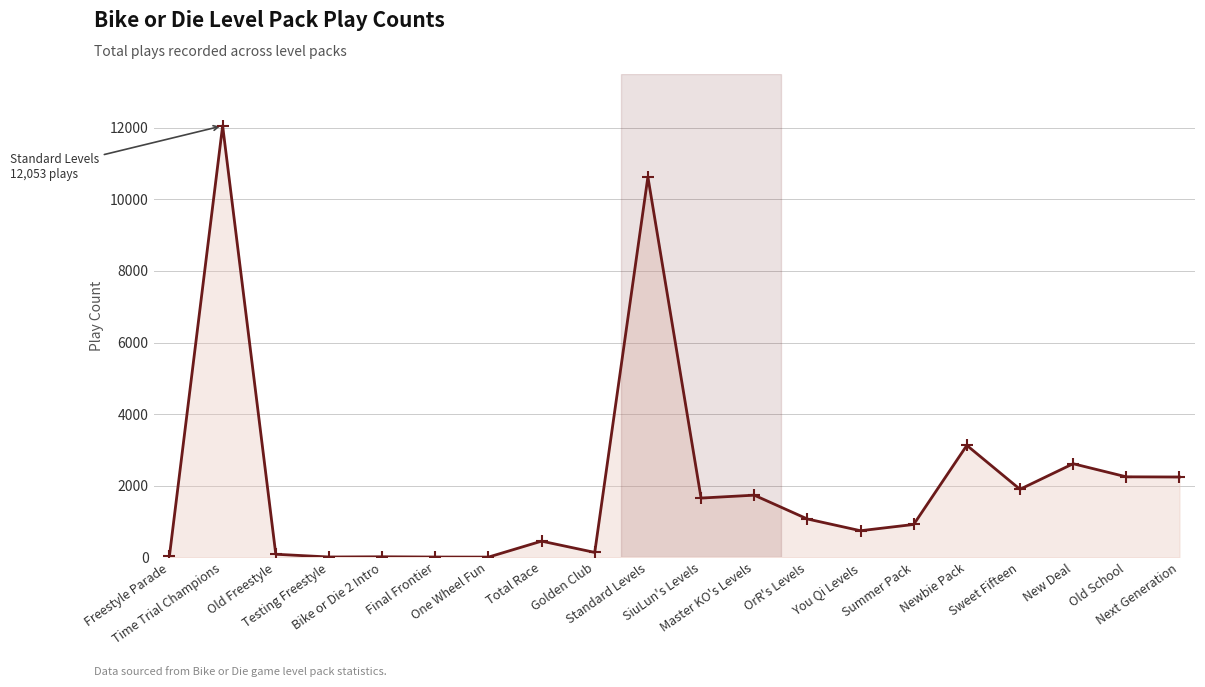

What is the sum of the values at Time Trial Champions and You Qi Levels?

12797